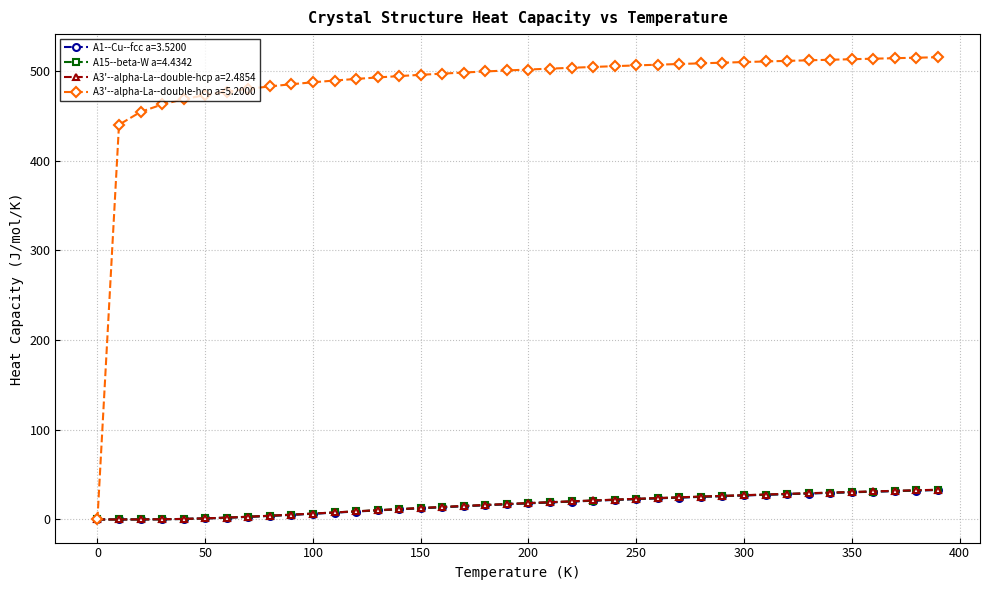

Which series has the largest total across all categories?

A3'--alpha-La--double-hcp a=5.2000